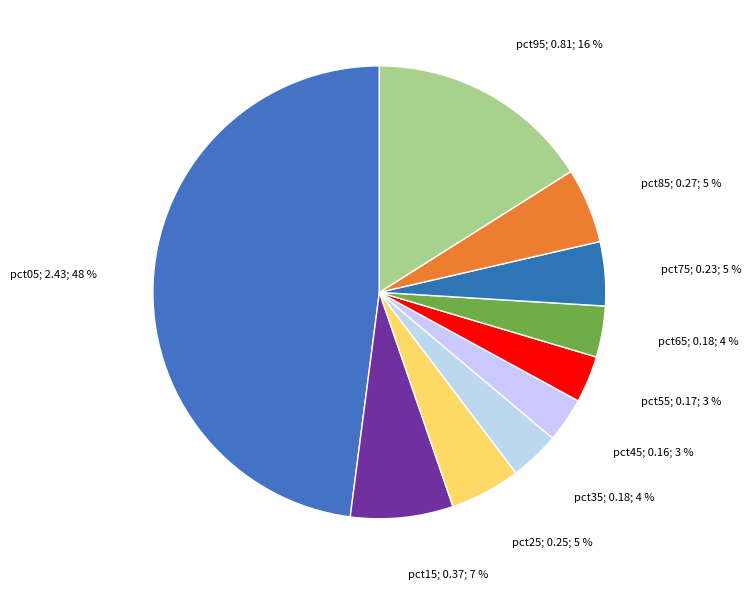

How many segments does this pie chart have?

10